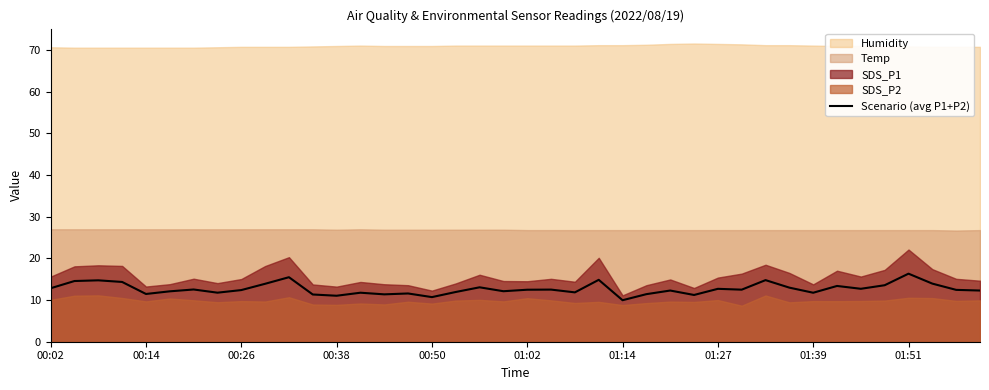

Count the number of categories in the chart.

40